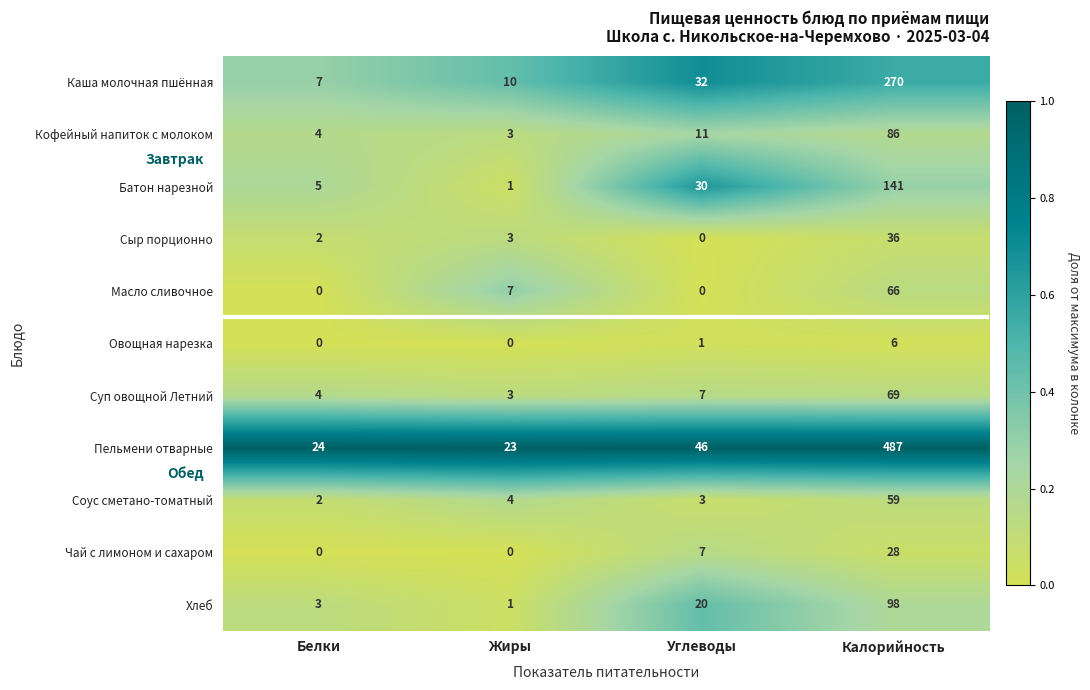

Which series has the largest range (max minus min)?

Пельмени отварные